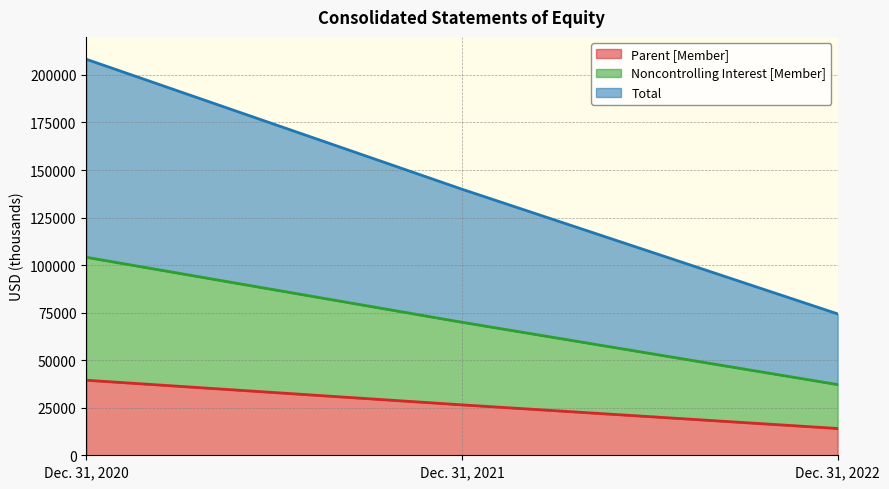

At which label does Parent [Member] reach its minimum?

Dec. 31, 2022